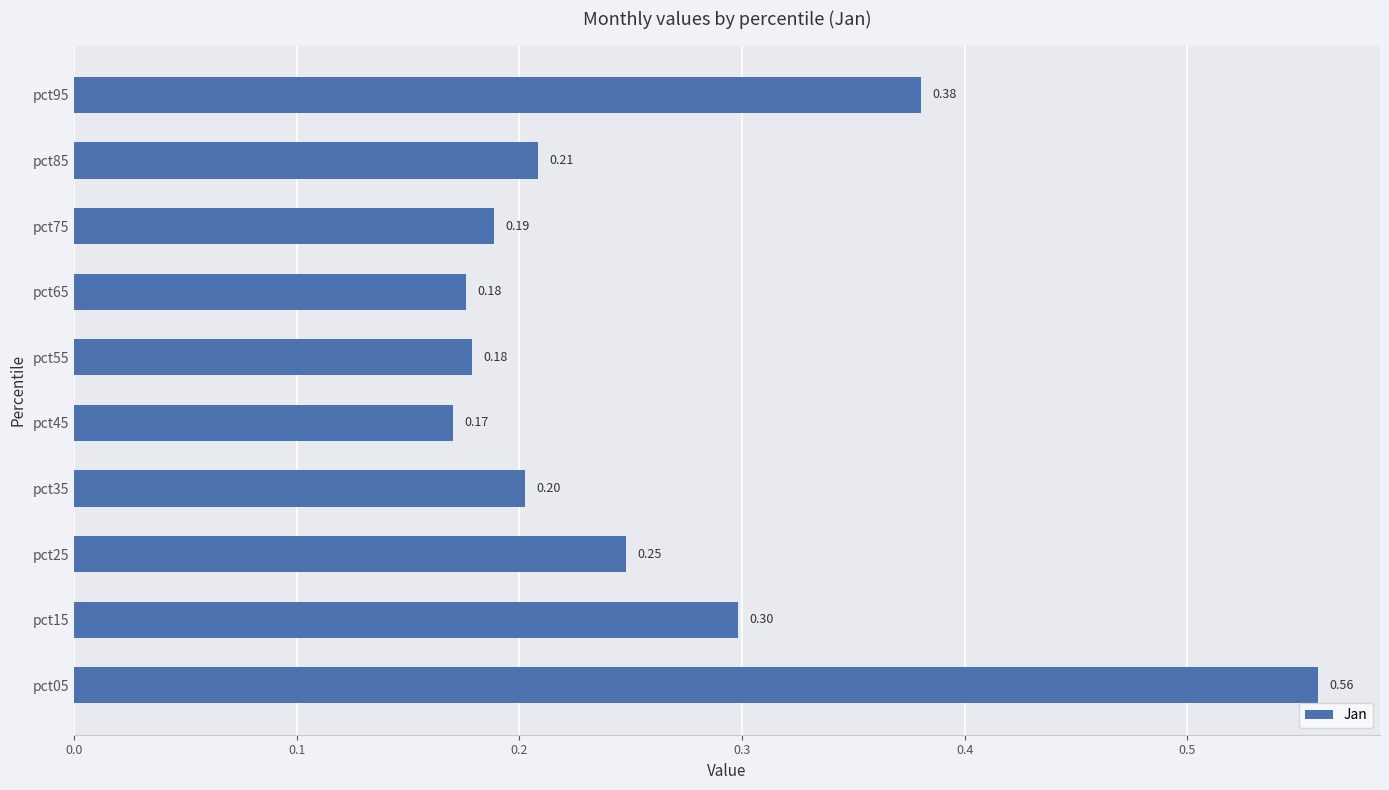

What is the average value?

0.3